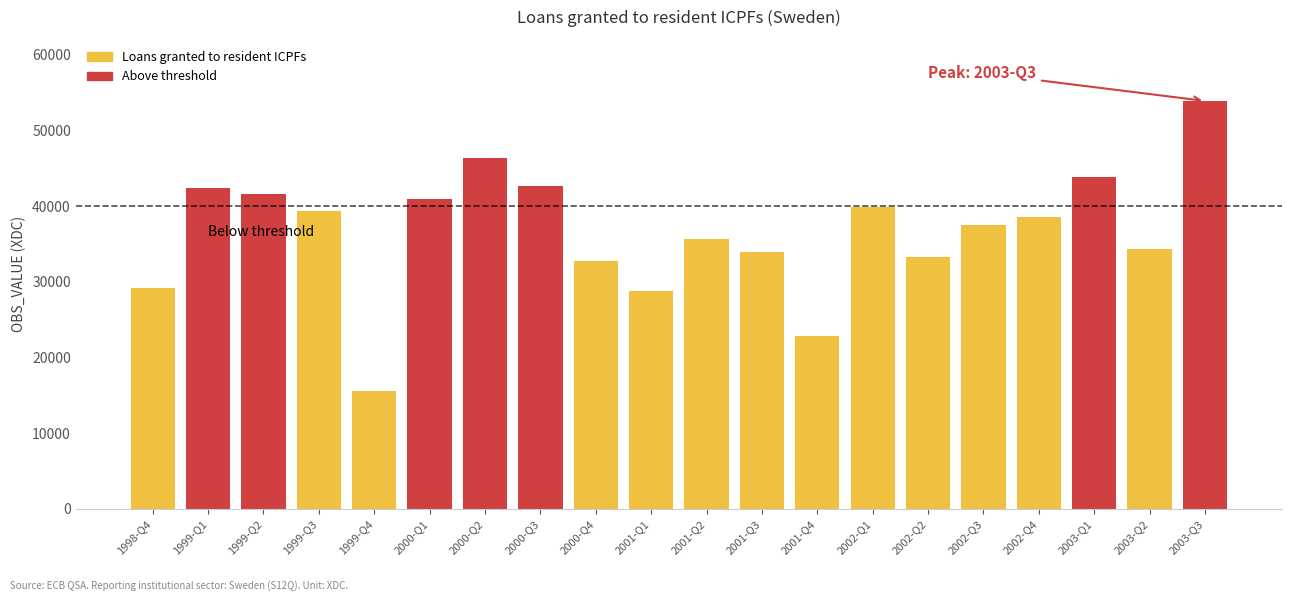

At which label does the data first exceed 38542?

1999-Q1